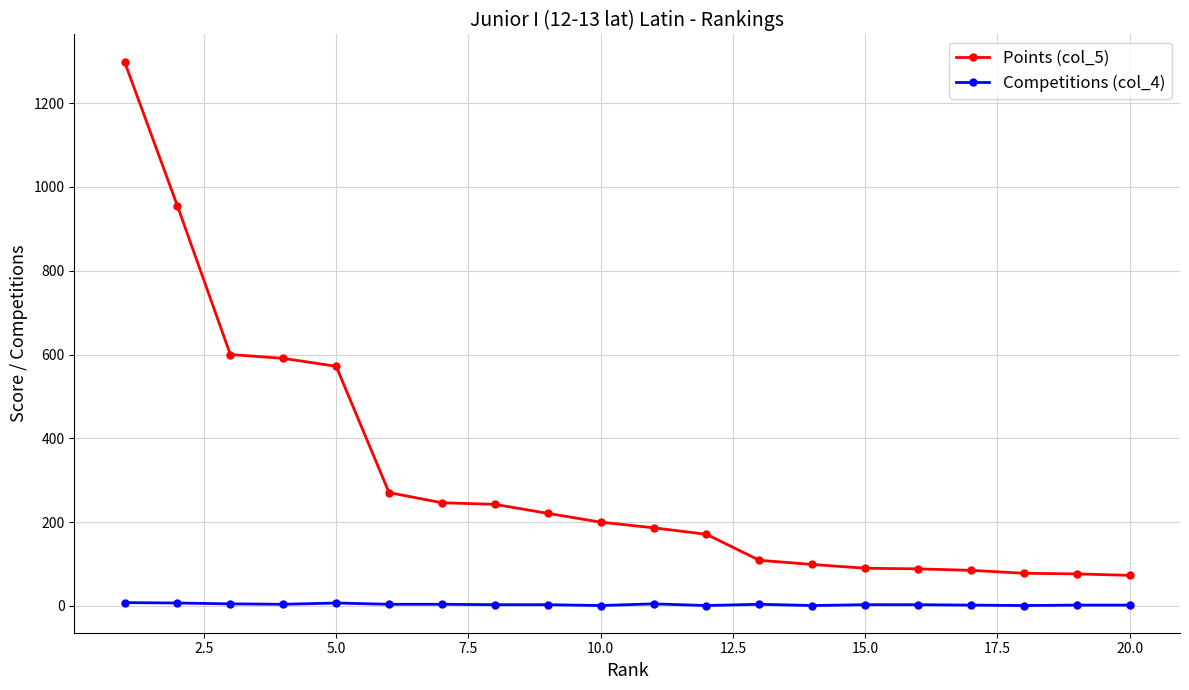

What is the maximum value shown in the chart?

1299.0